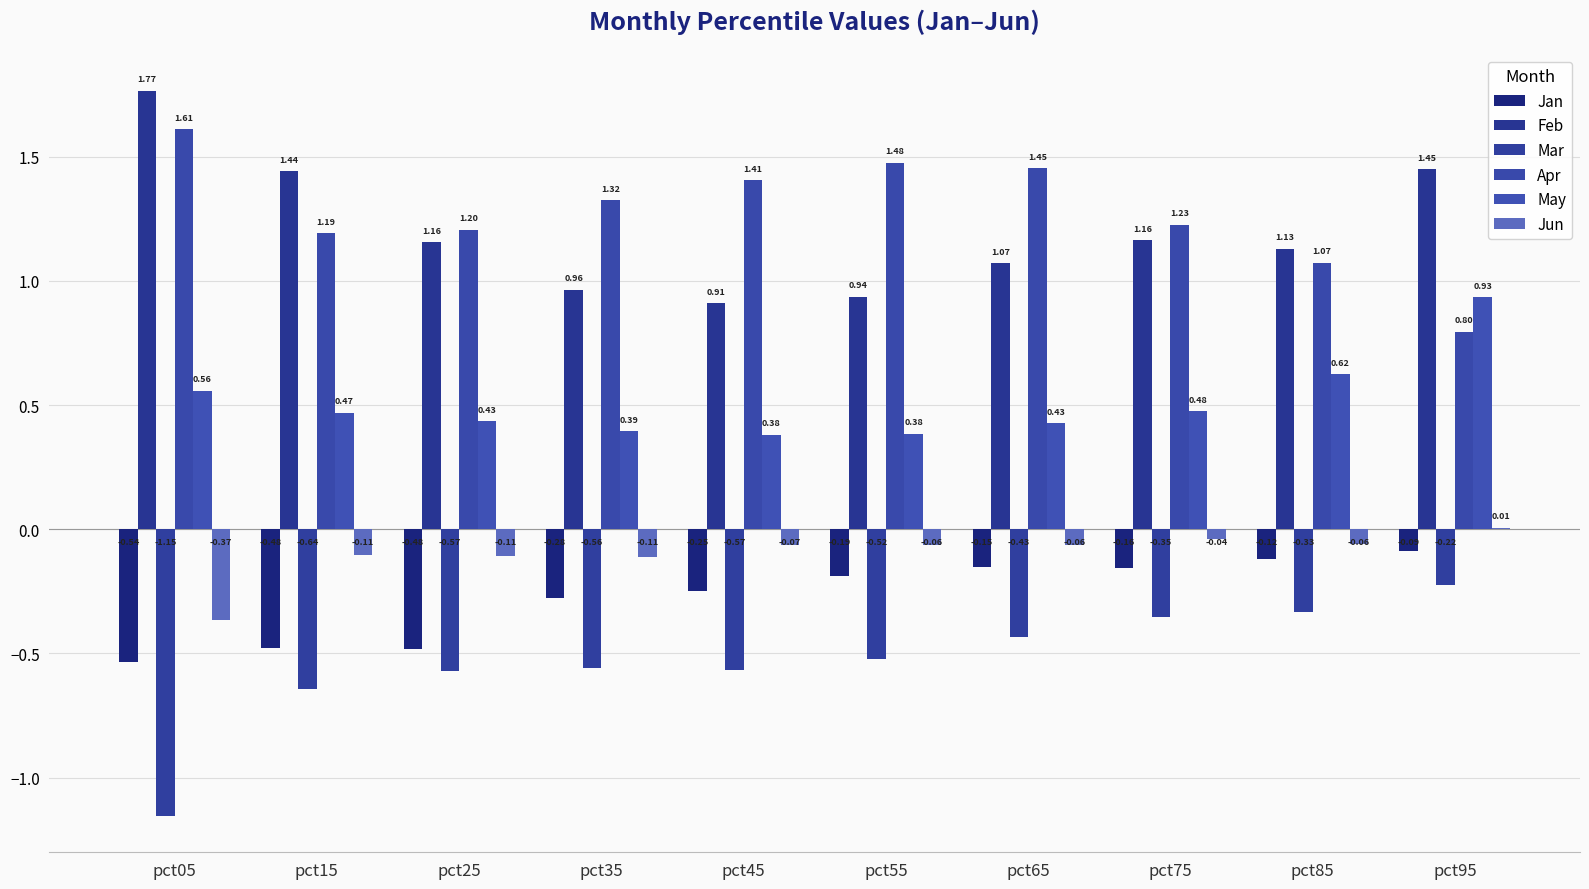

What is the difference between the Apr values at pct95 and pct25?

0.4